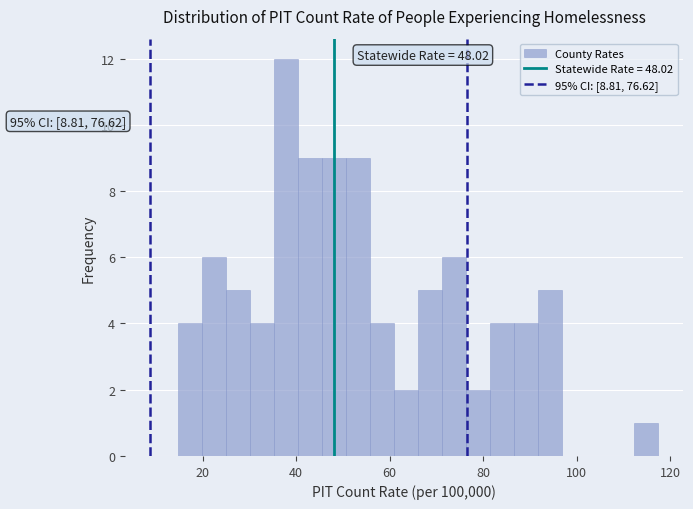

Read against the x-axis, roughly where is the centre of the tallest bar?

38